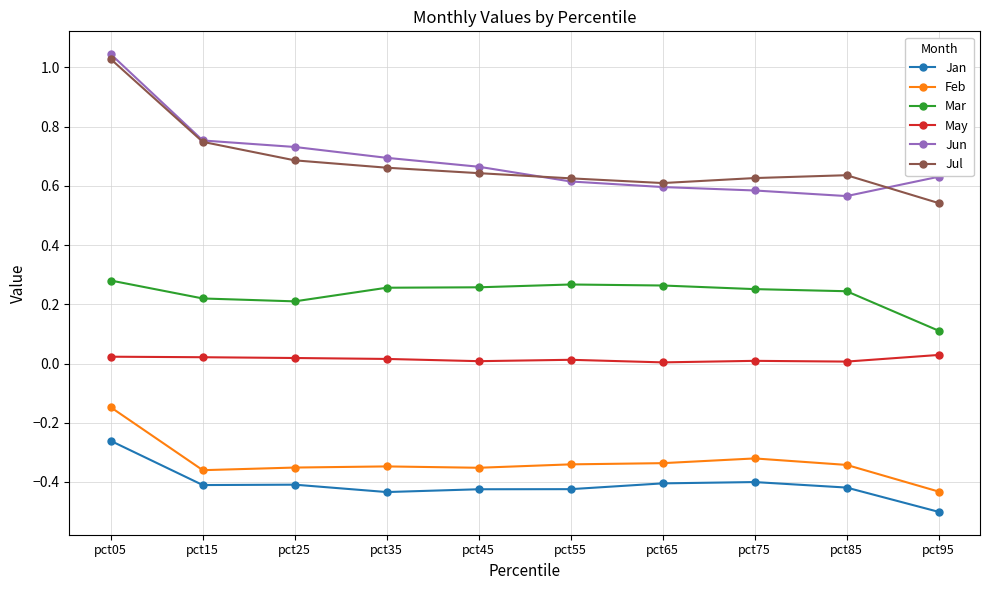

Is the value of Jul at pct05 greater than the value of Mar at pct55?

Yes